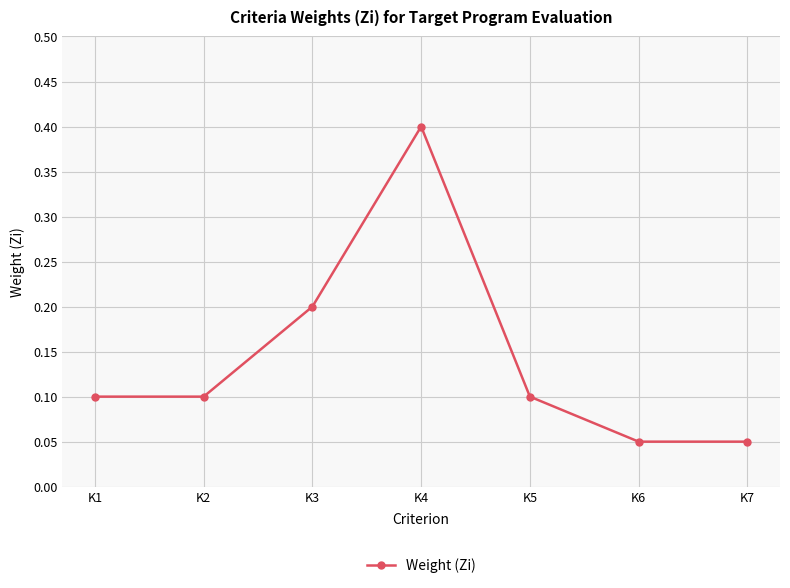

Which category has the highest value across all series?

K4